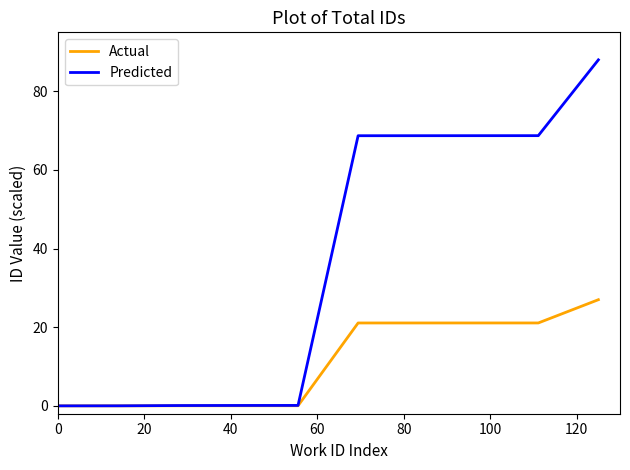

Which series has the largest range (max minus min)?

Predicted